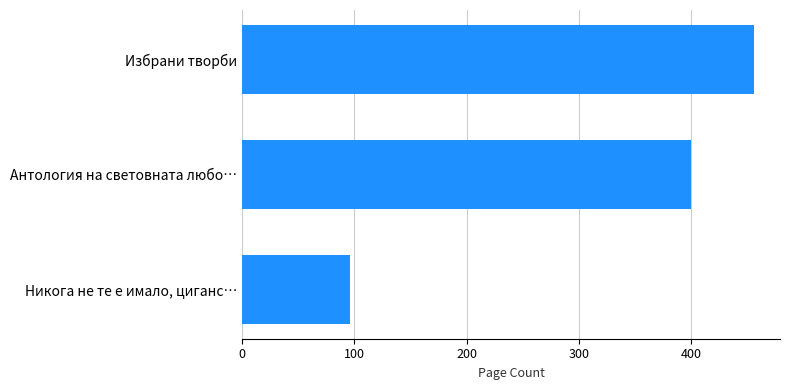

At which category does the chart reach its peak across all series?

Избрани творби